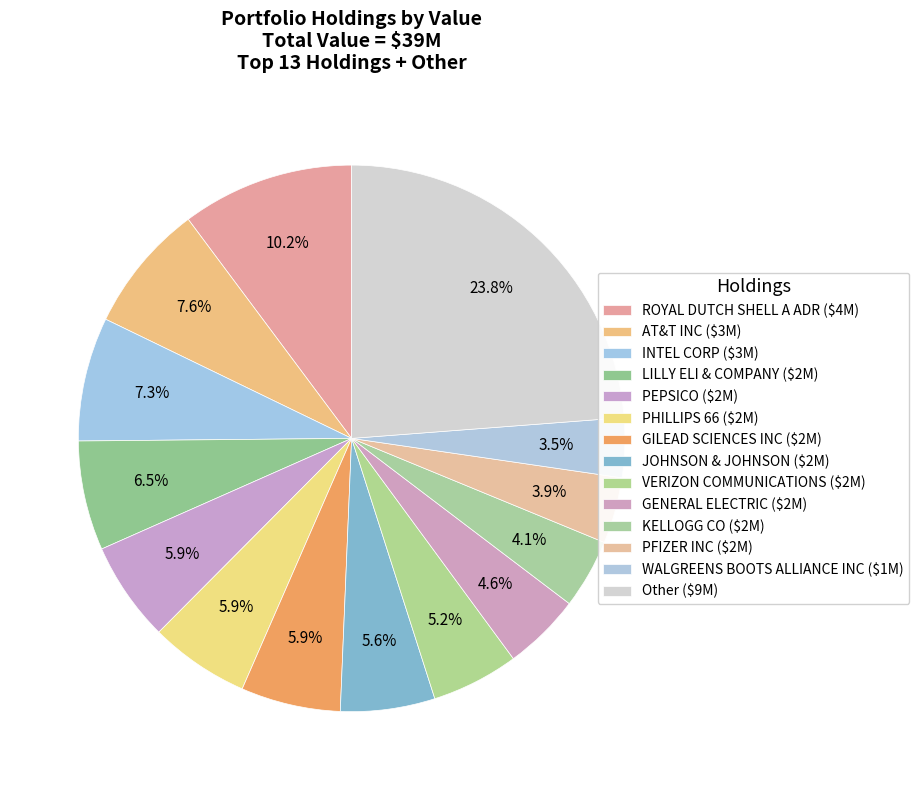

How many segments does this pie chart have?

14